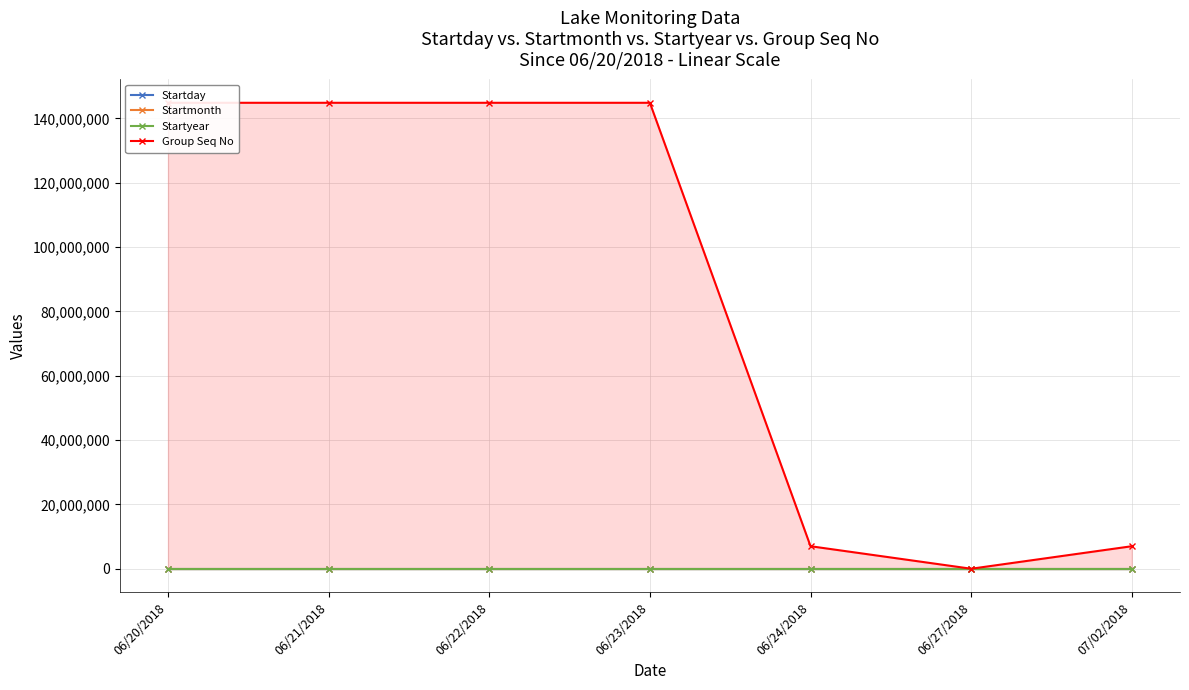

True or false: Startyear has more than 1 points higher than both neighbors.

False